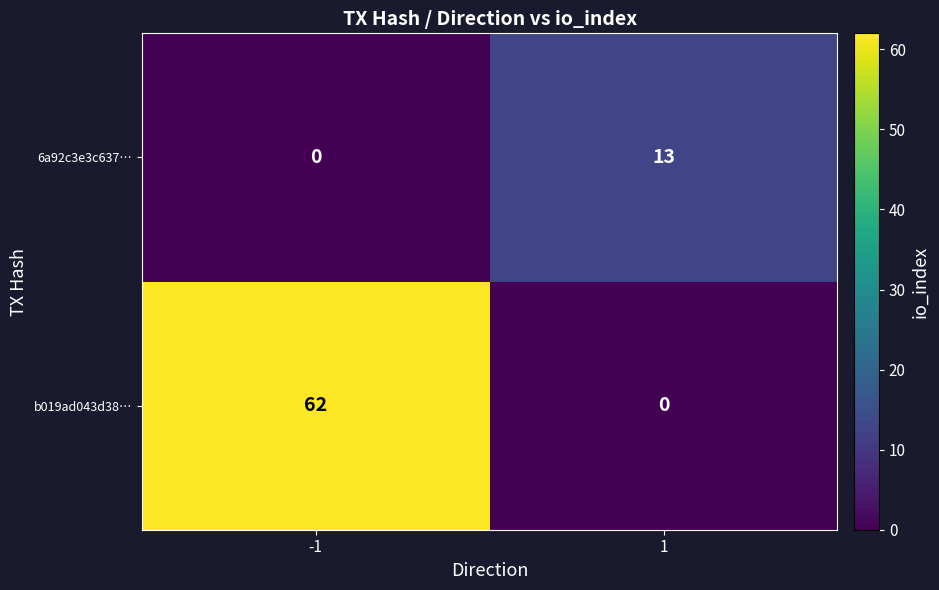

At which category is the sum across all series the highest?

-1